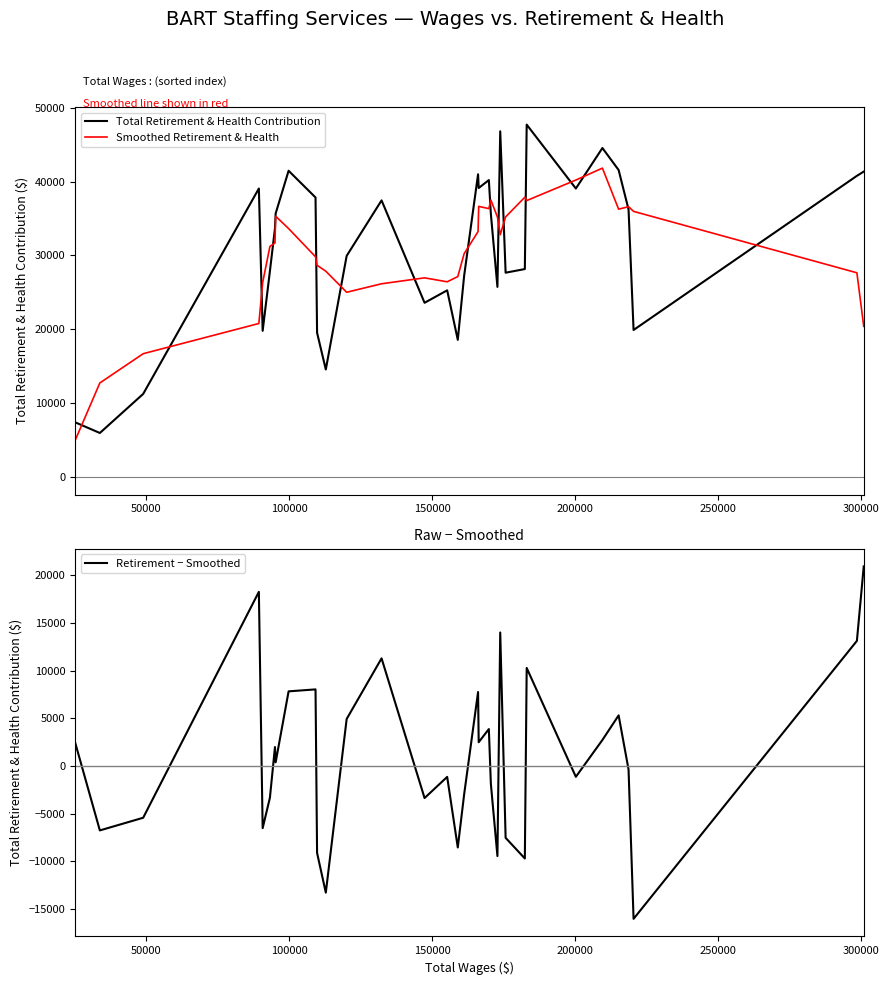

How many lines are shown in the chart?

3